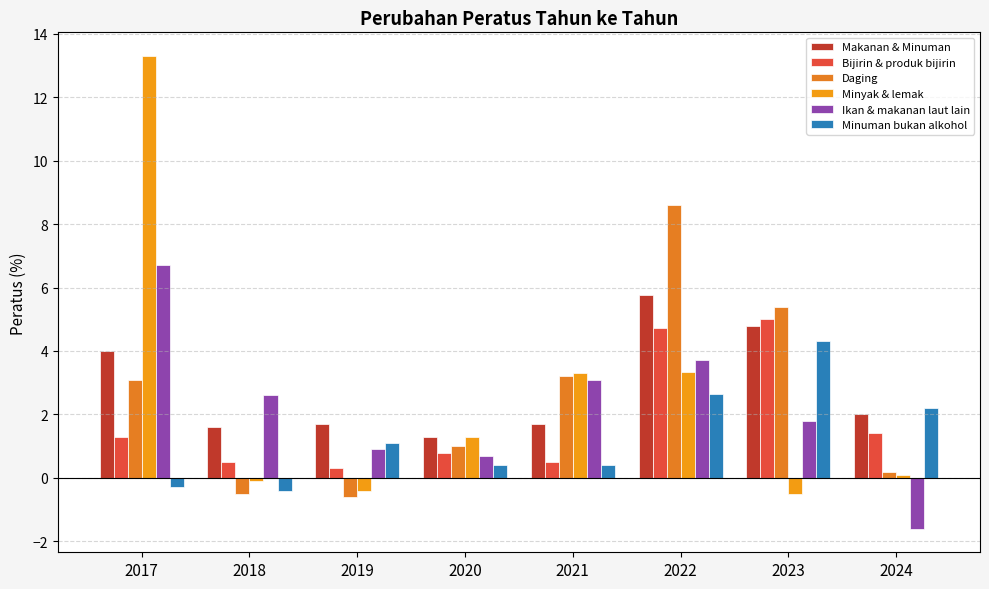

What is the minimum value for Ikan & makanan laut lain?

-1.6